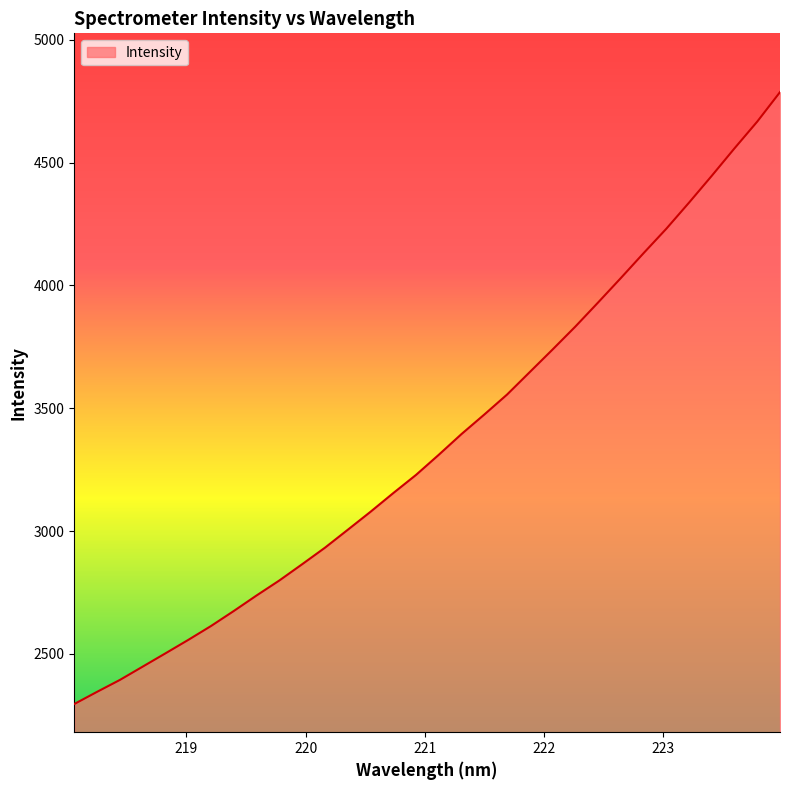

What is the minimum value shown in the chart?

2296.2